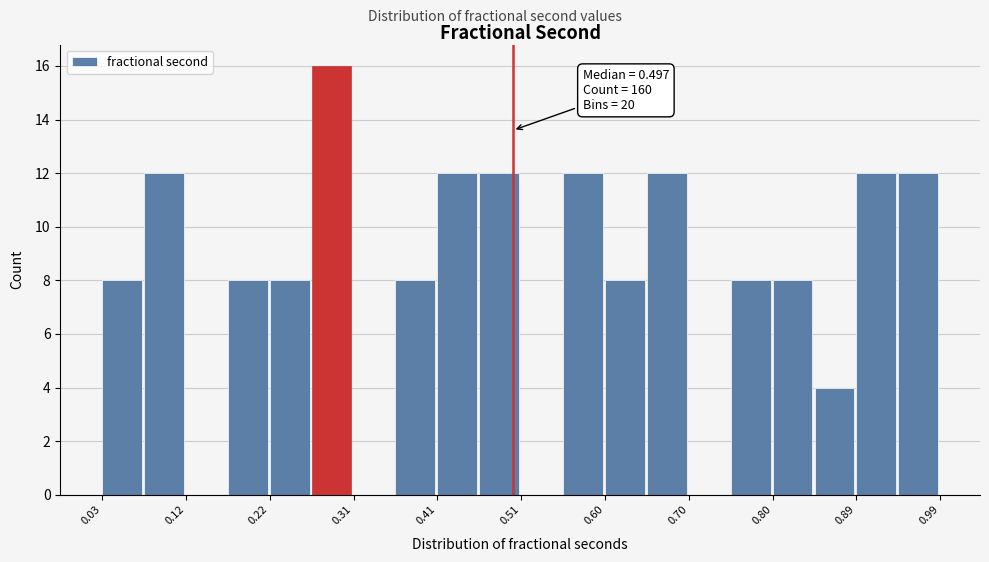

Which range on the x-axis has the tallest bar?

0.27 to 0.31